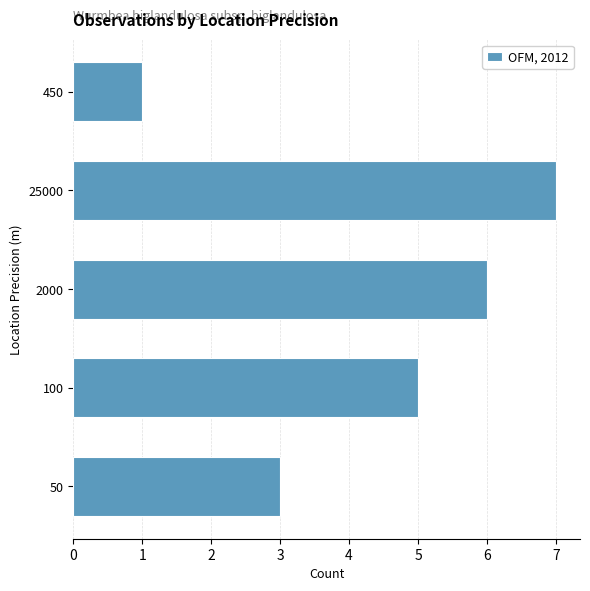

What is the sum of all values?

22